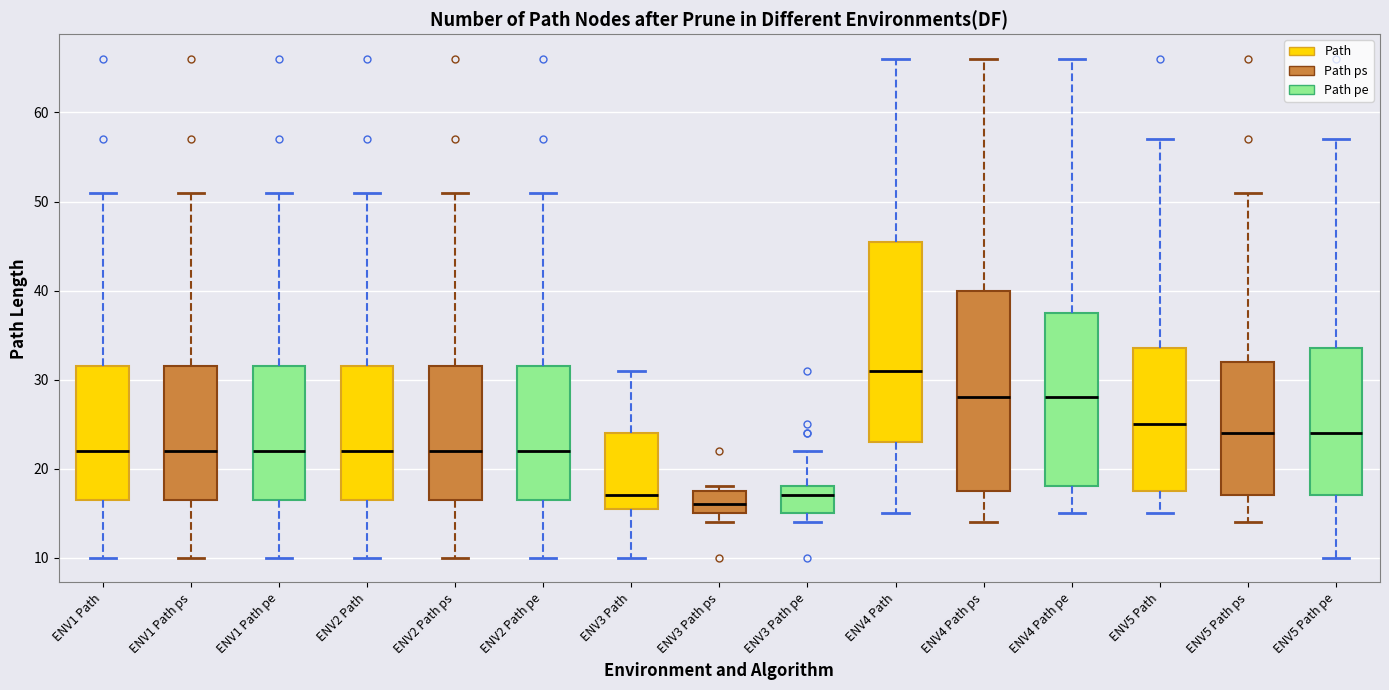

Which box has the highest median line?

ENV4 Path